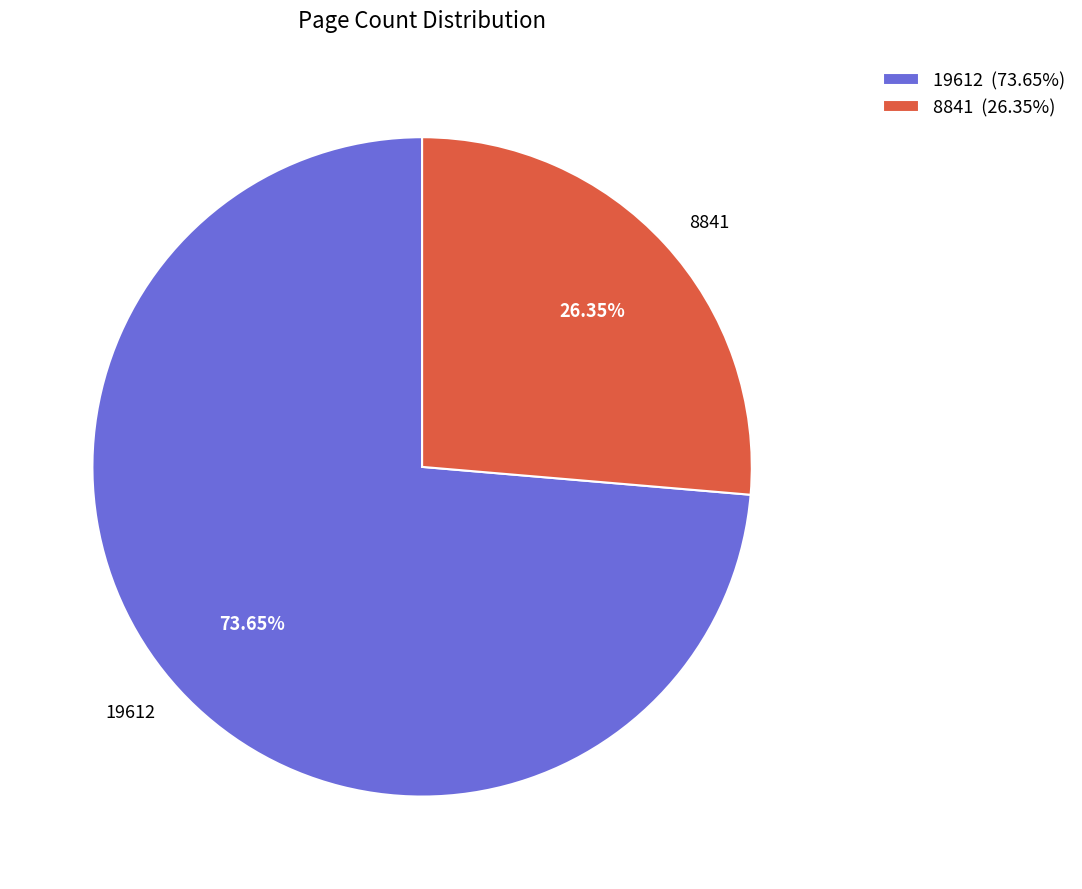

Which category has the biggest portion of the pie?

19612